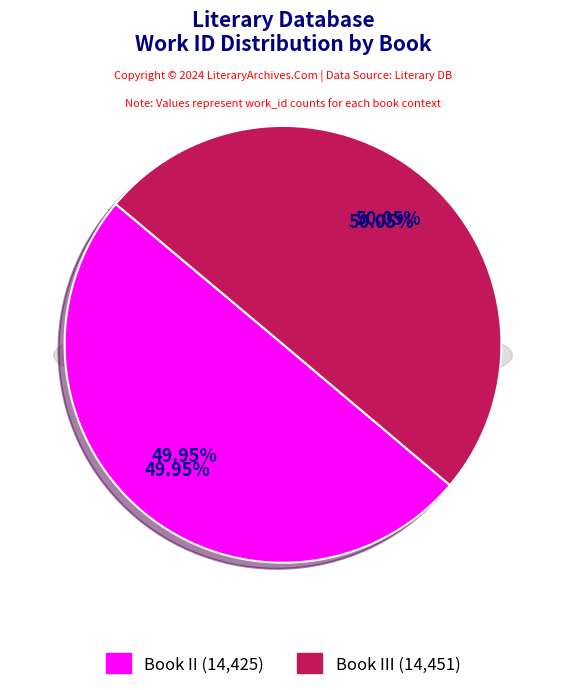

Which slice represents more than half of the pie?

Book III